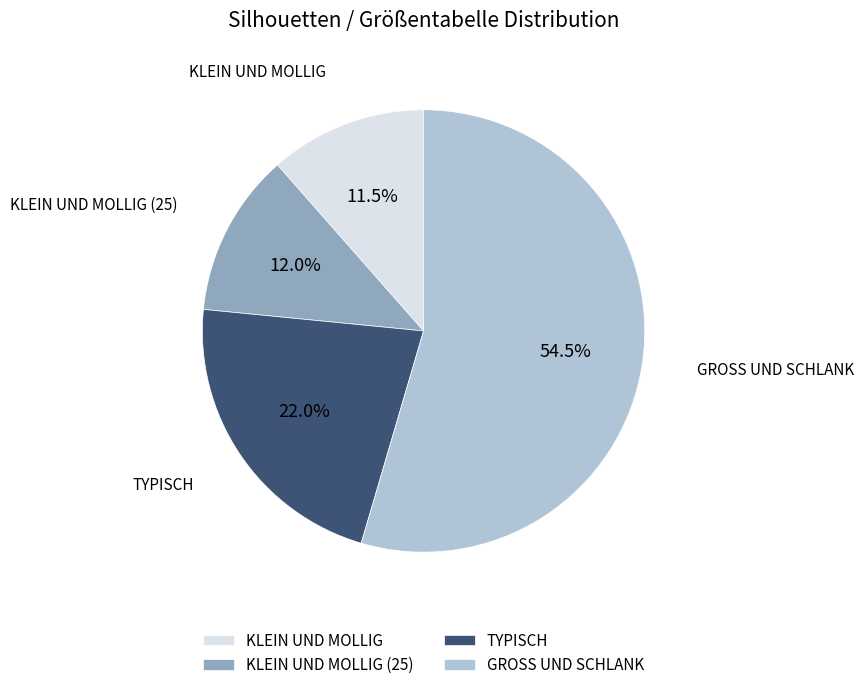

What is the majority slice?

GROSS UND SCHLANK